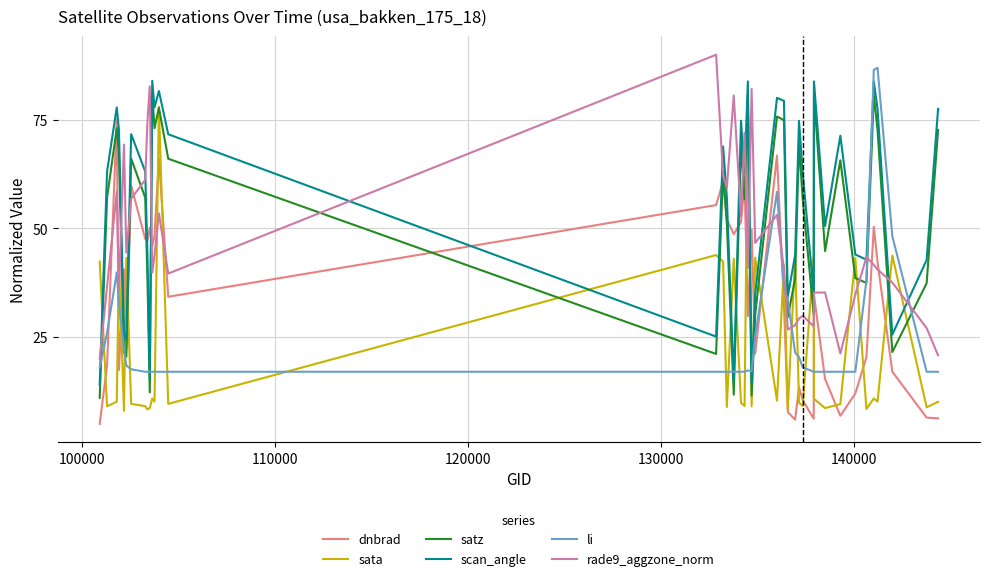

What is the maximum value shown in the chart?

90.0